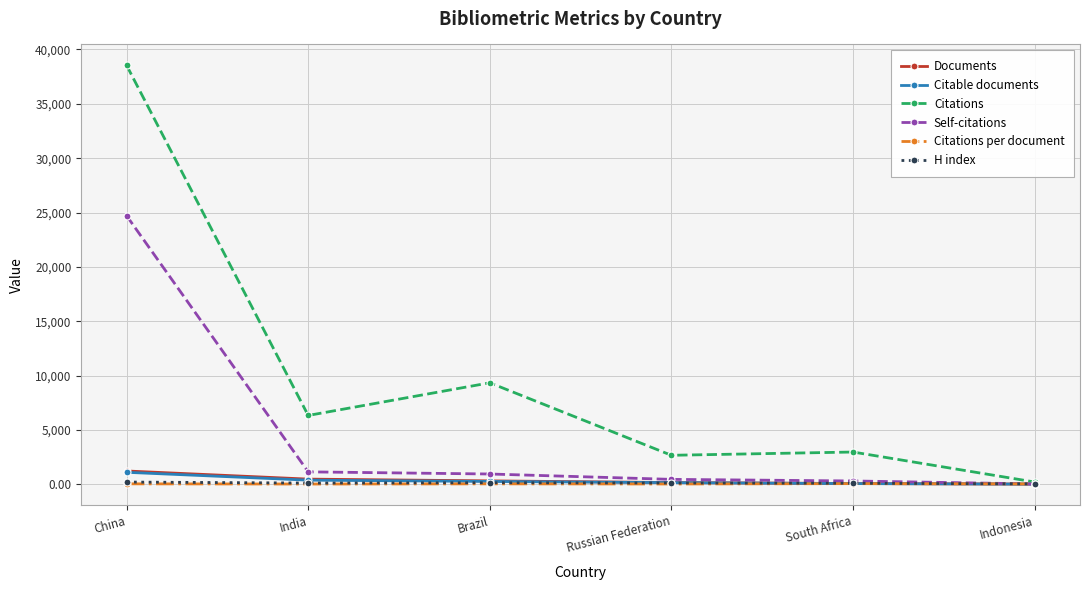

Is it true that Citations per document equals 17.7 at Russian Federation?

True